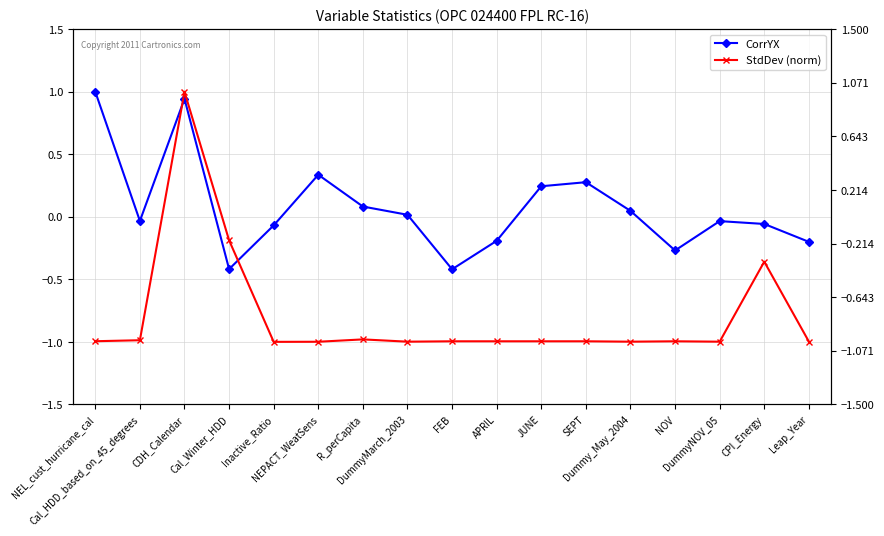

What is the difference between the highest and lowest values at JUNE?

1.2